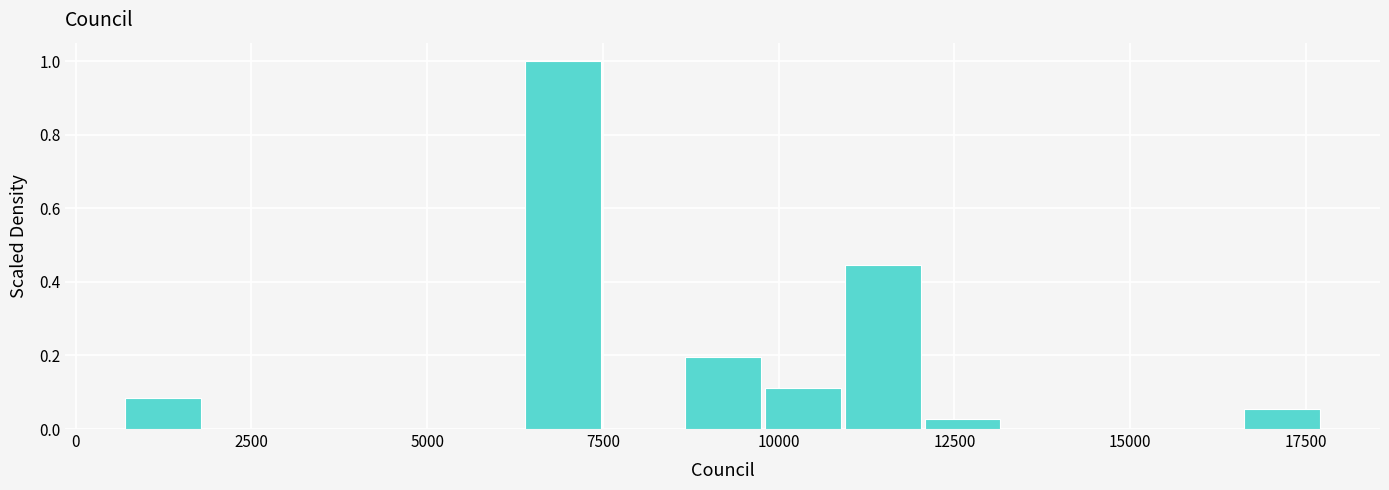

Read against the x-axis, roughly where is the centre of the tallest bar?

7000